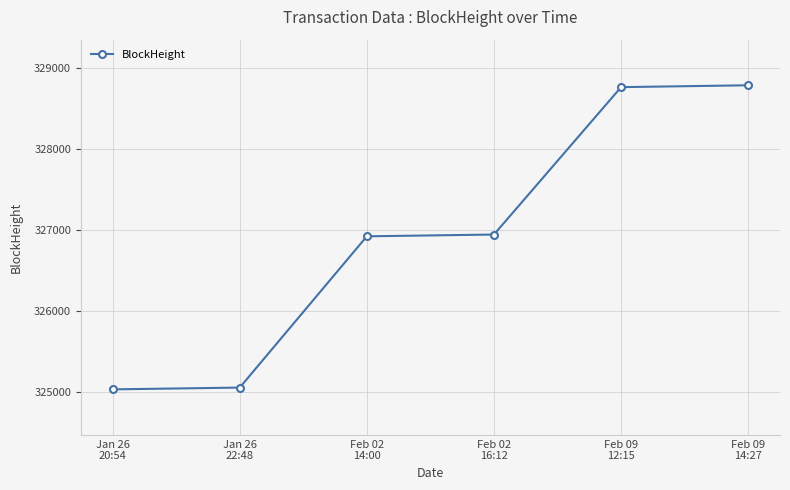

Reading right to left, what are all the values shown in this chart?

Feb 09
14:27=328789	Feb 09
12:15=328766	Feb 02
16:12=326945	Feb 02
14:00=326923	Jan 26
22:48=325054	Jan 26
20:54=325032